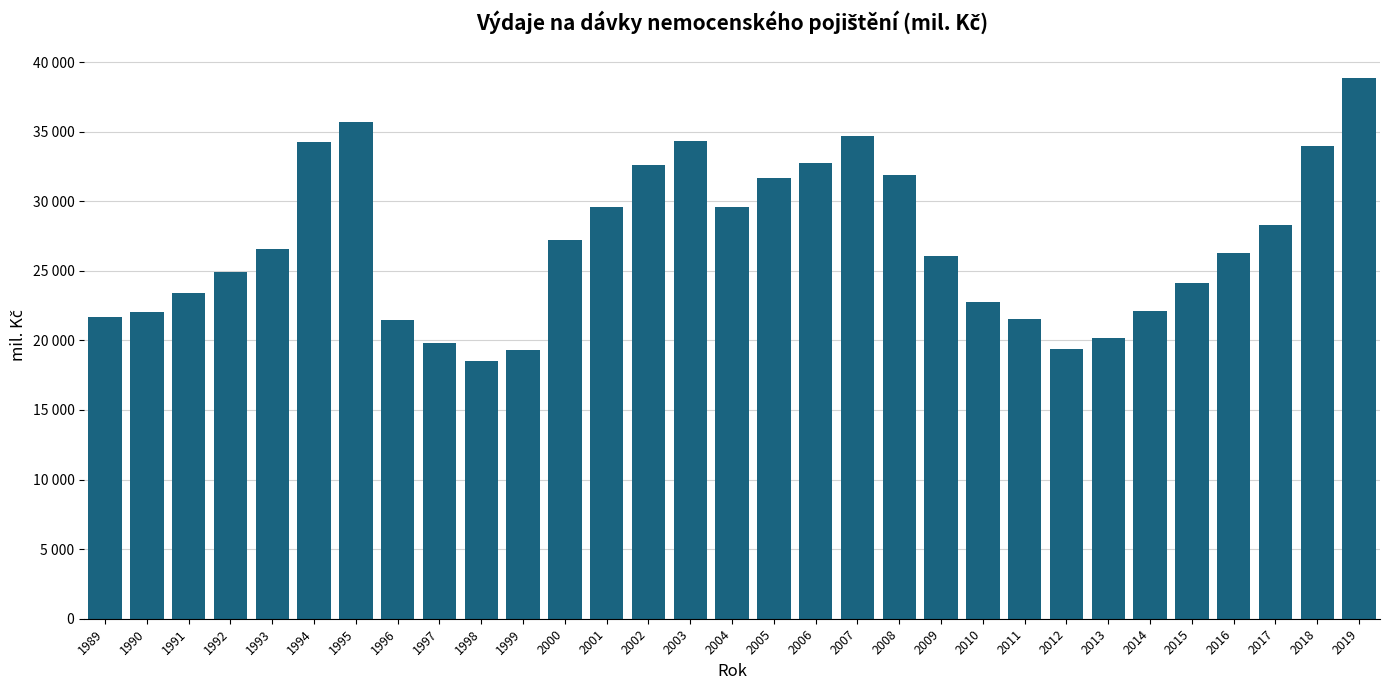

The chart shows a value of 31660 at 2005. True or false?

True